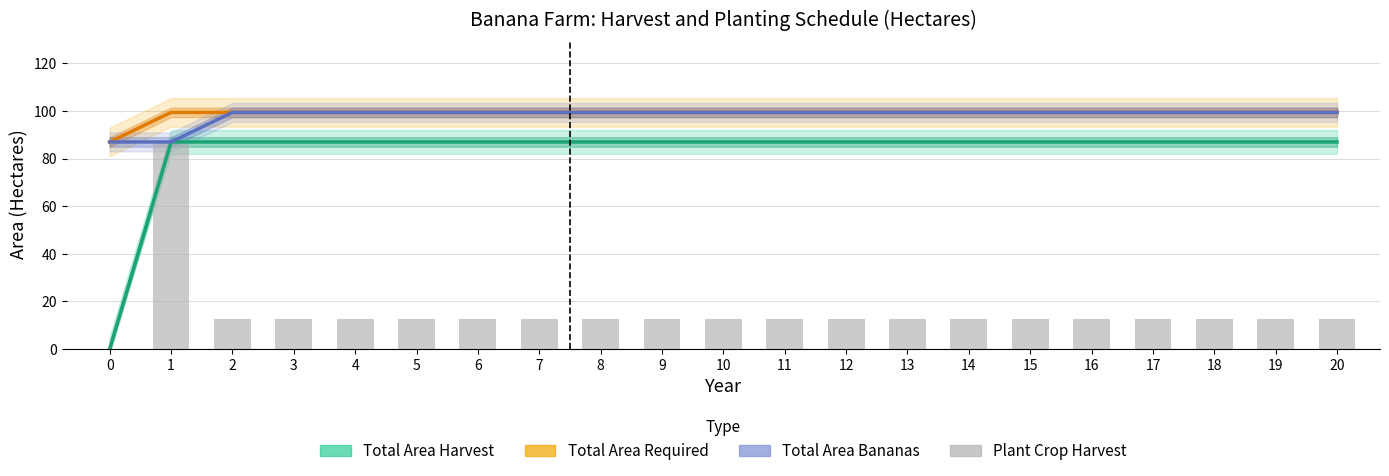

What is the maximum value shown in the chart?

99.4